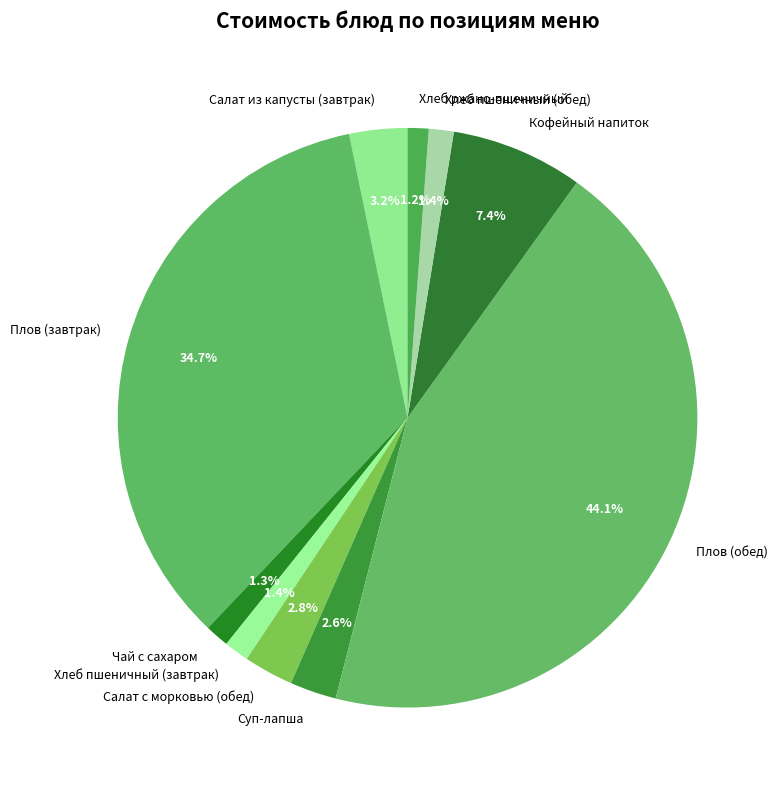

How much of the chart is everything except Хлеб пшеничный (завтрак)?

98.6%